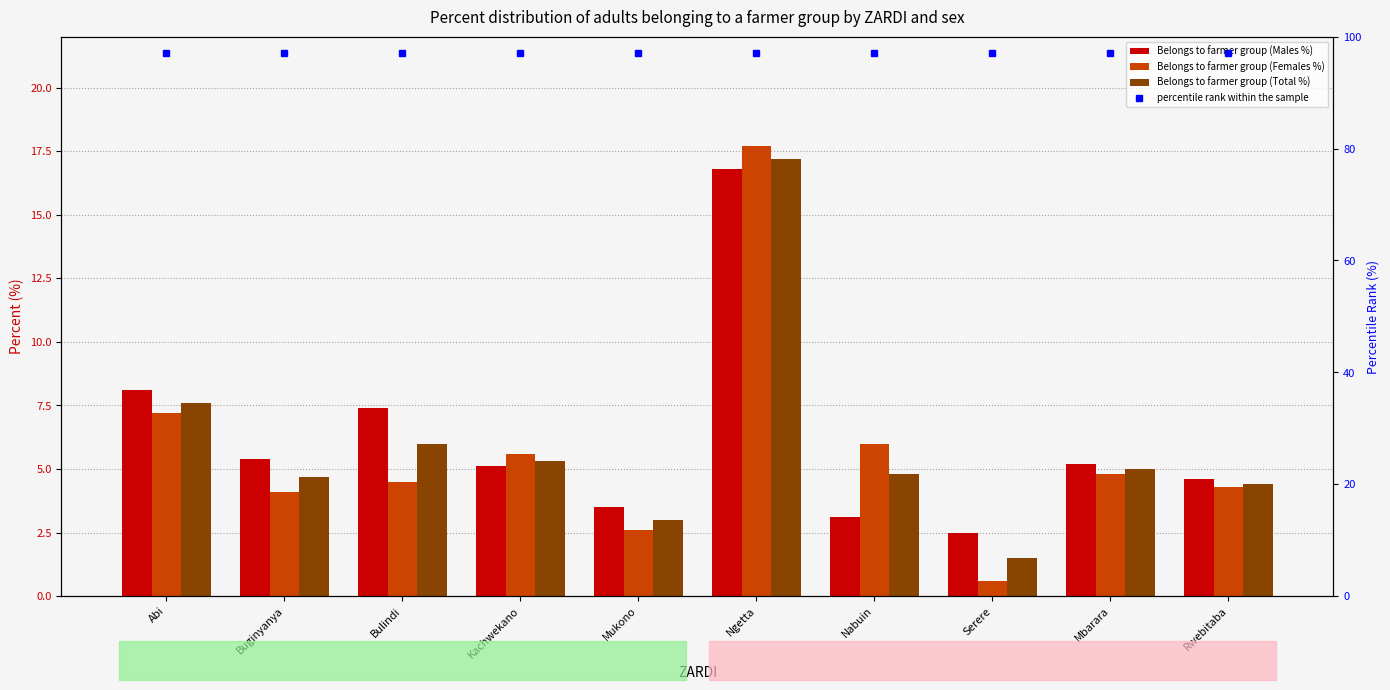

At Rwebitaba, list the series in order from smallest to largest.

Belongs to farmer group (Females %), Belongs to farmer group (Total %), Belongs to farmer group (Males %)